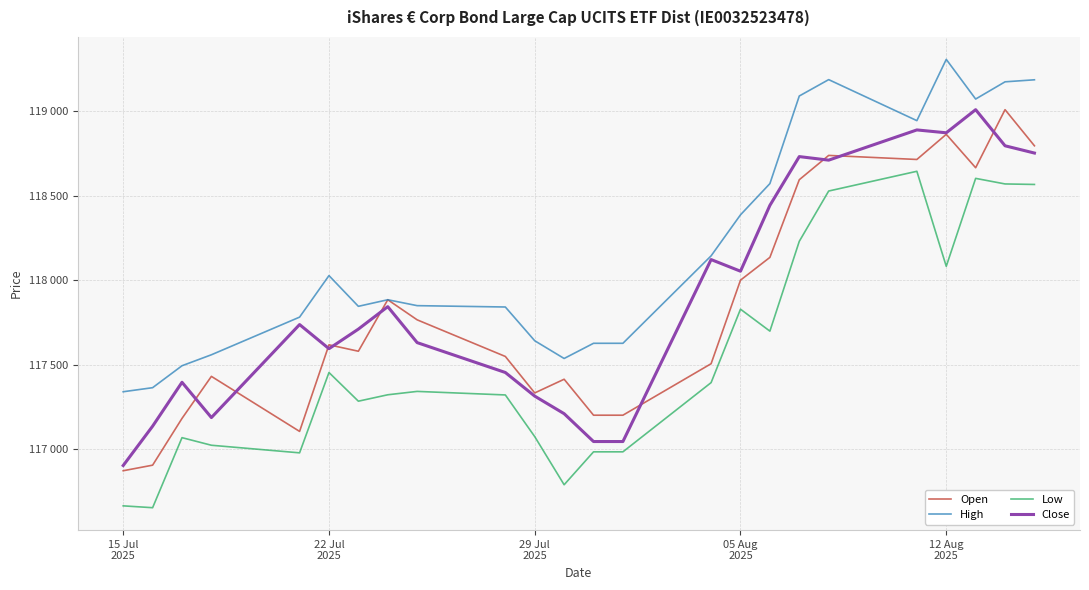

Does the chart display data point markers on the line(s)?

No